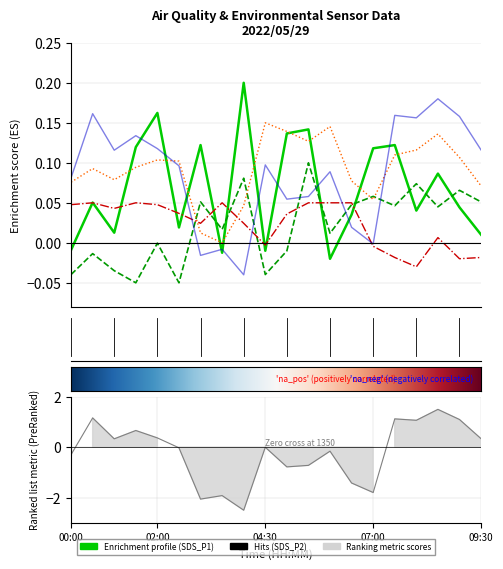

At which category does SDS_P1 reach its first local peak?

00:30